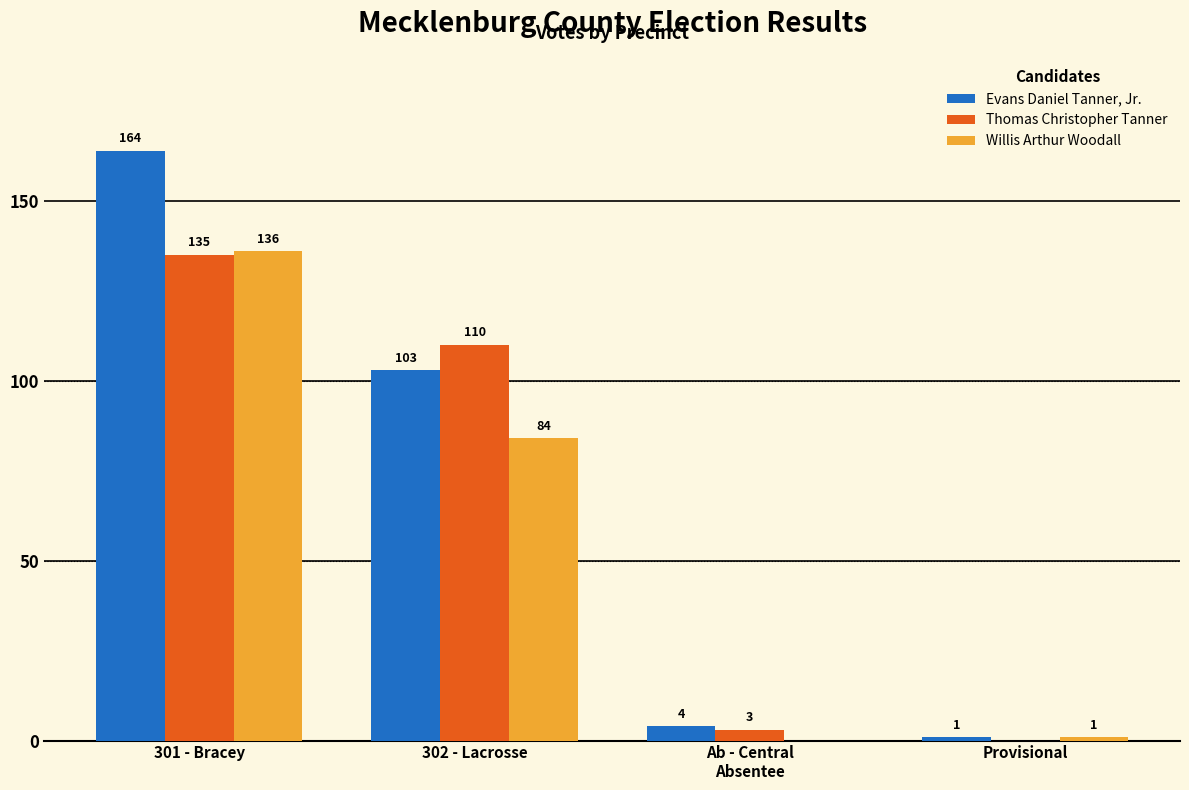

What is the sum of all Willis Arthur Woodall values?

221